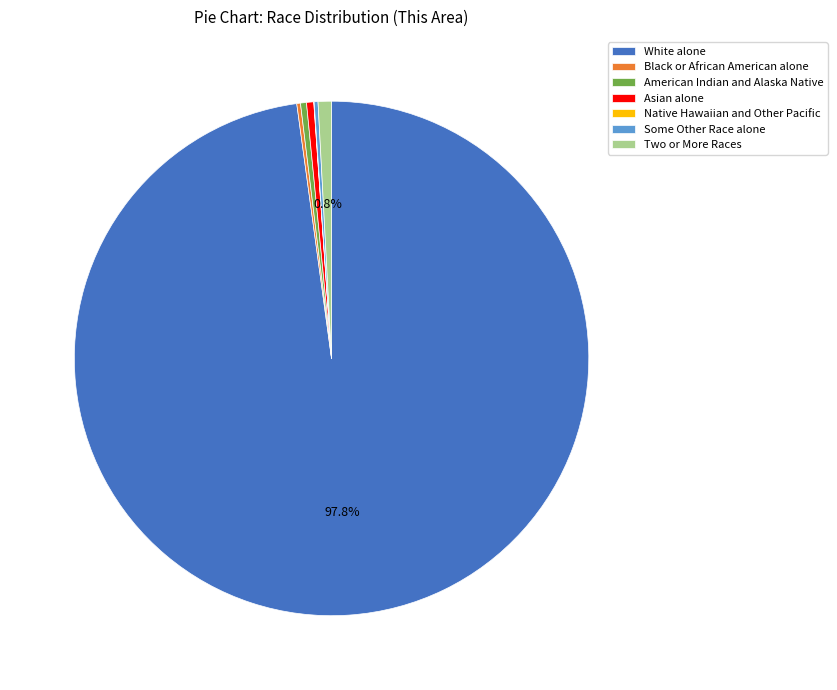

What is the largest slice in the pie chart?

White alone